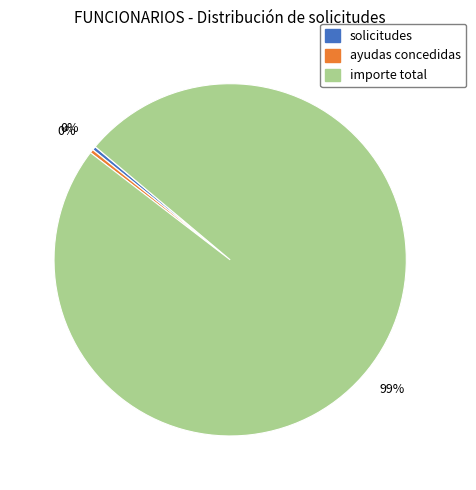

Is importe total the majority of the pie?

Yes